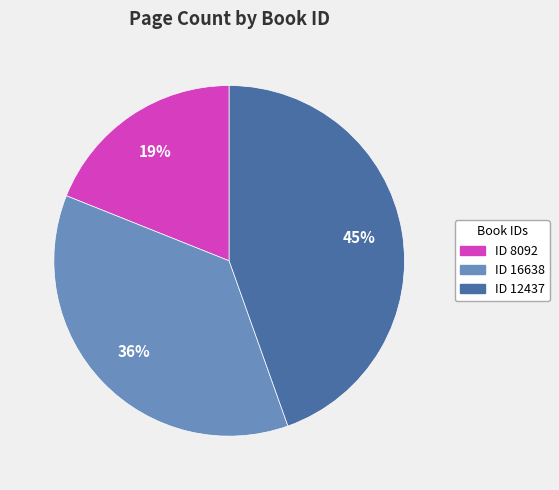

Is there any slice that represents more than half of the pie?

No